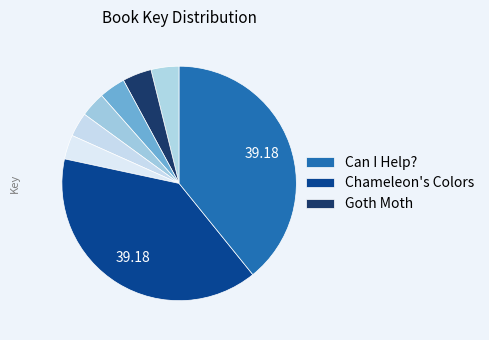

How many slices are in this pie chart?

8